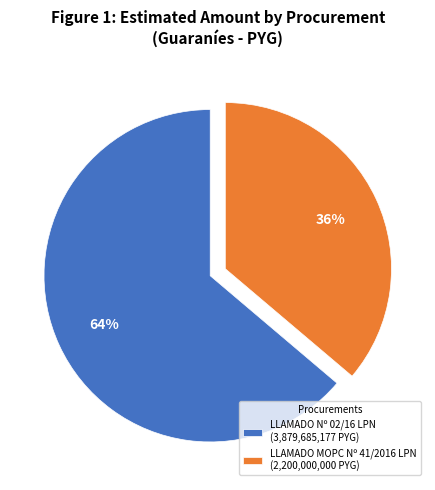

How many slices are in this pie chart?

2